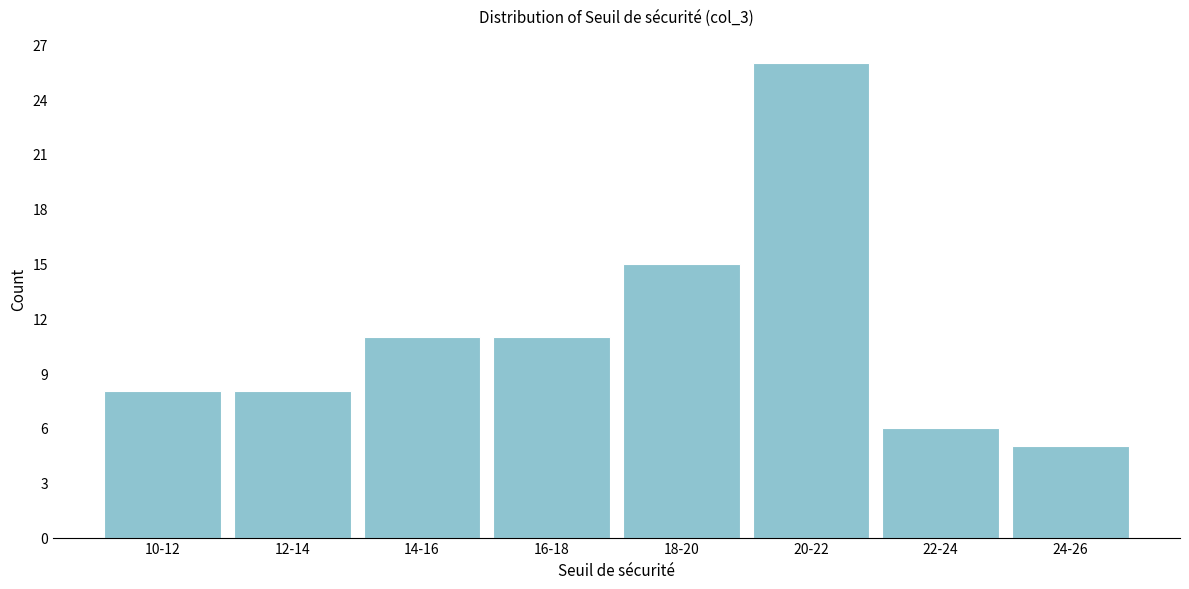

Reading left to right, transcribe all the data shown in this chart.

8	8	11	11	15	26	6	5